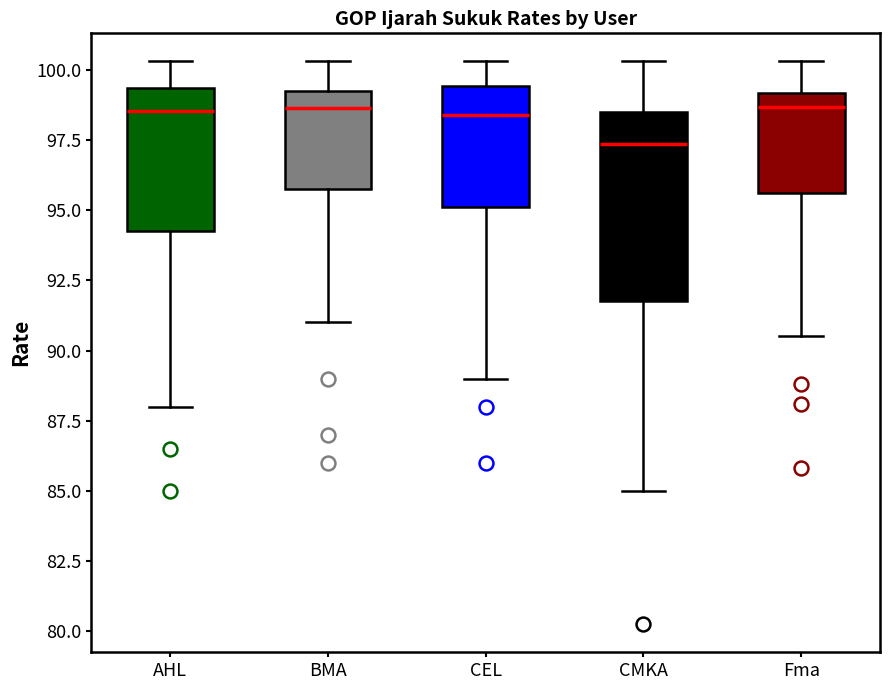

Where does the median line of the box for AHL sit on the y-axis? The values are not printed on the chart, so give them approximately, as read against the axis.

98.5